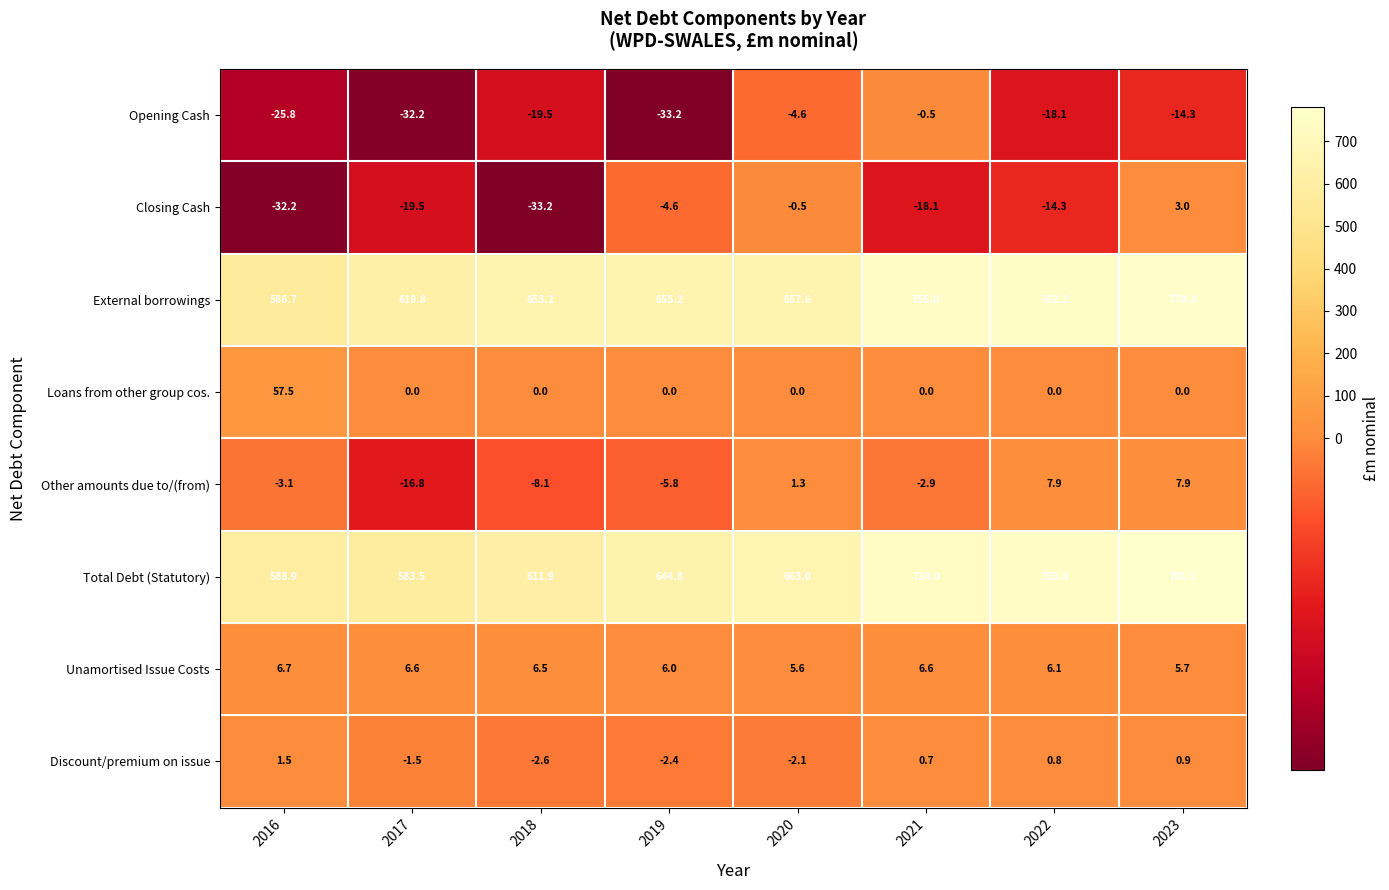

How many series are shown in this chart?

8